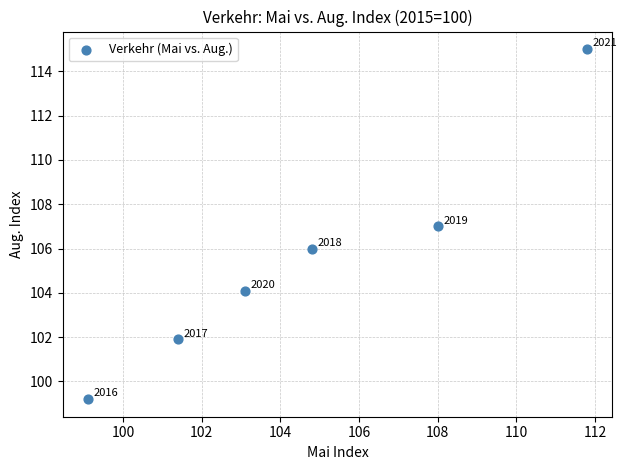

What is the average Y value?

105.5